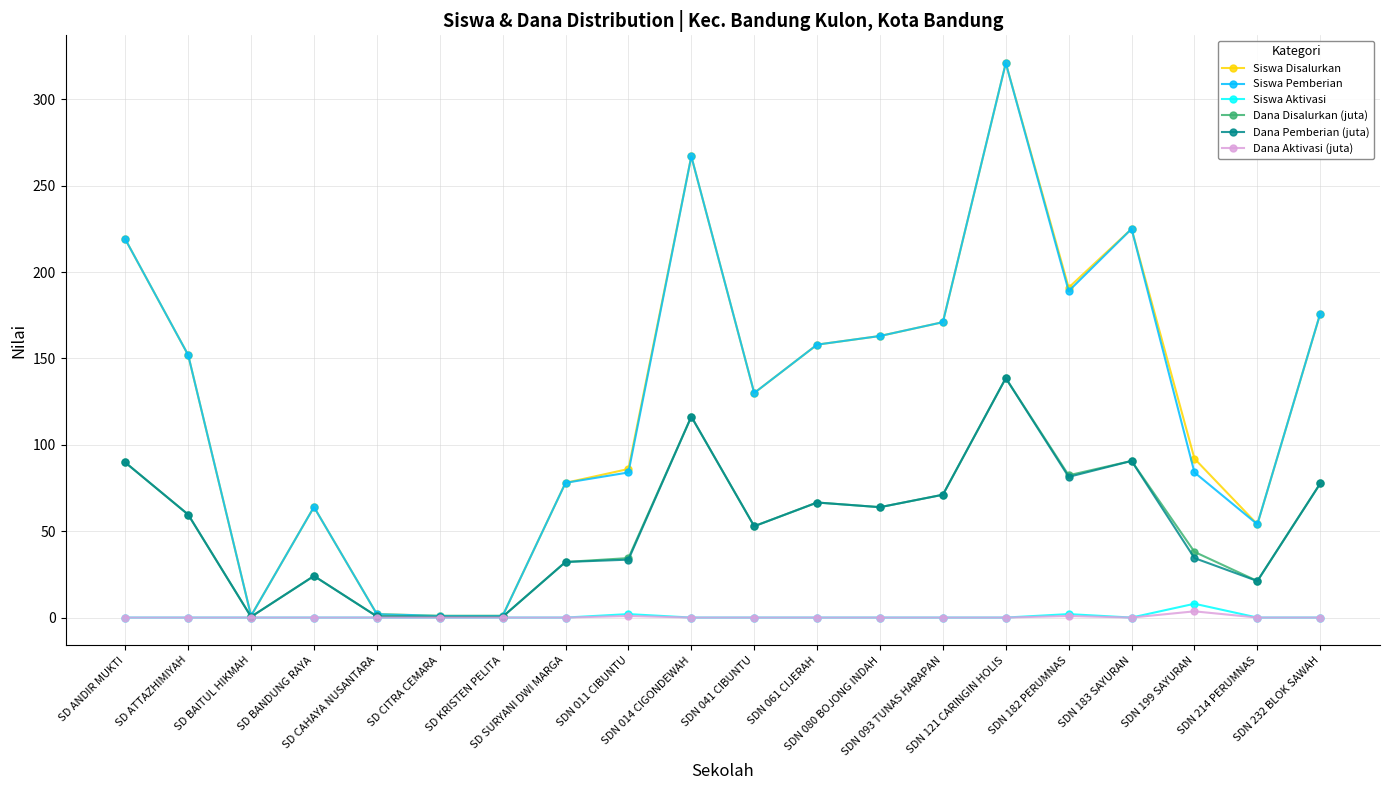

What is the value of the Siswa Pemberian point at the 8th from the left?

78.0